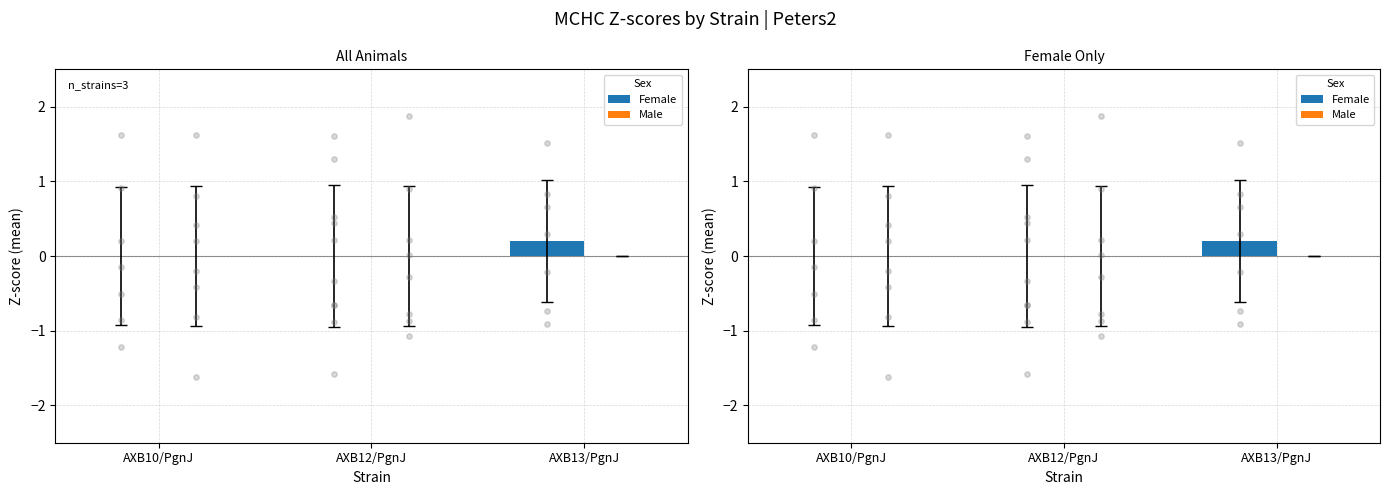

Which series has the largest total across all categories?

Female